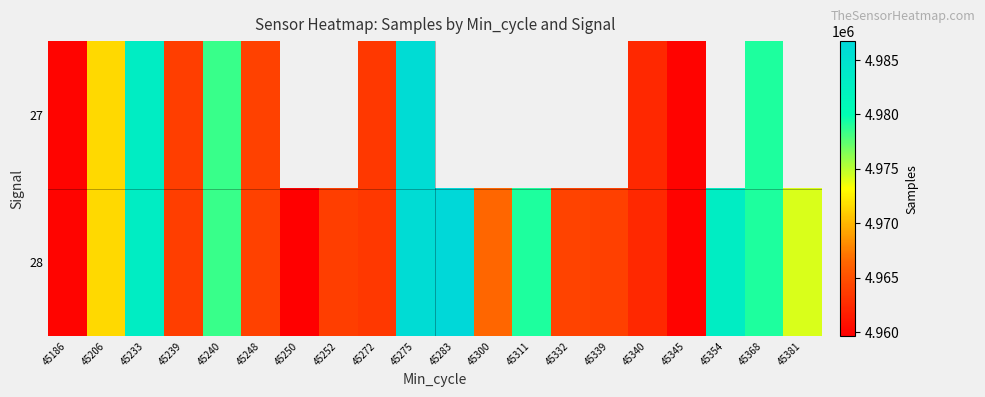

What is the smallest value displayed?

4959625.0